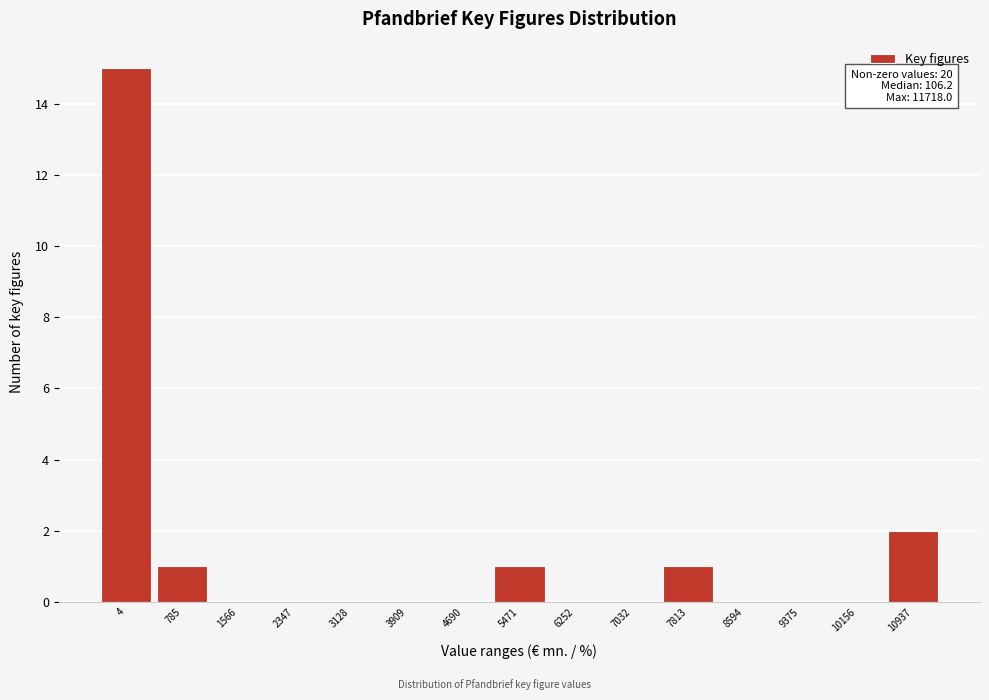

Reading left to right, extract all data points from this chart.

4=15	785=1	1566=0	2347=0	3128=0	3909=0	4690=0	5471=1	6252=0	7032=0	7813=1	8594=0	9375=0	10156=0	10937=2